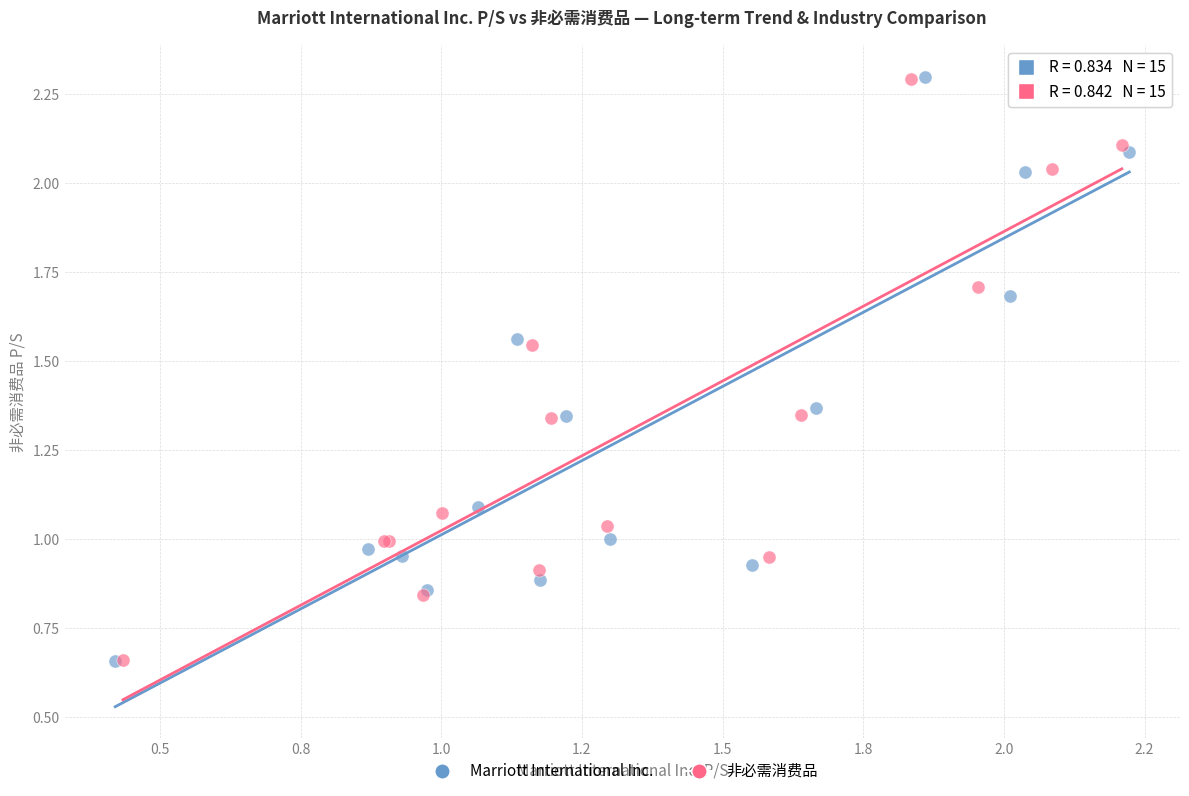

Which series has the widest spread of Y values?

Marriott International Inc.